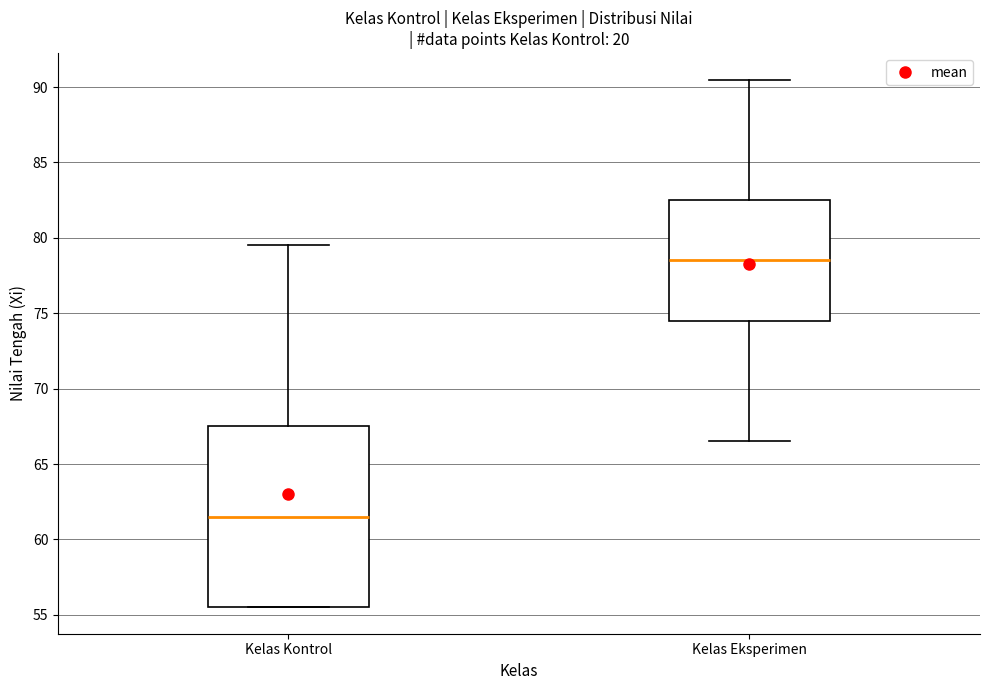

Comparing the boxes themselves (not the whiskers), which one is the tallest?

Kelas Kontrol